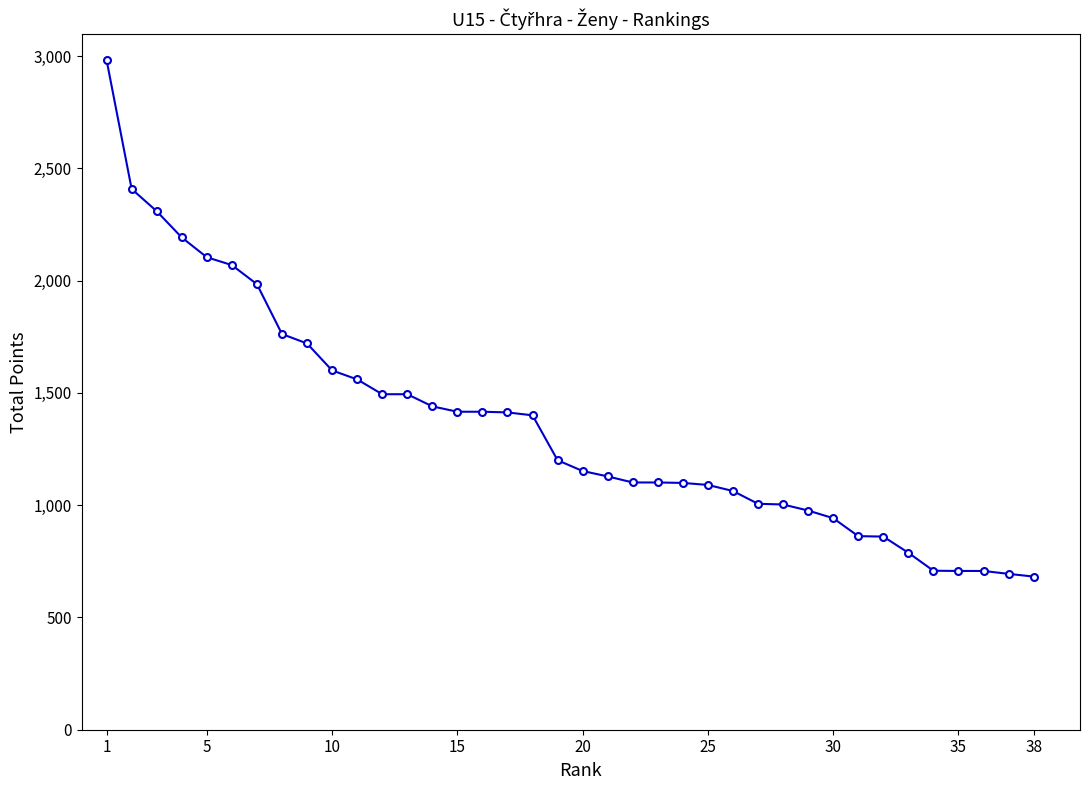

How many lines are shown in the chart?

1